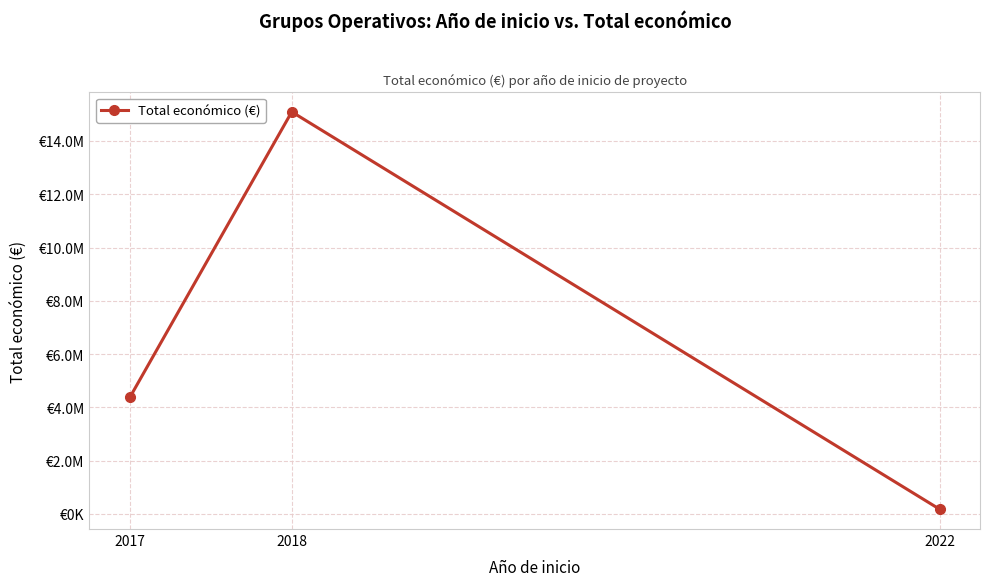

Is this an area chart (filled region under the line)?

No